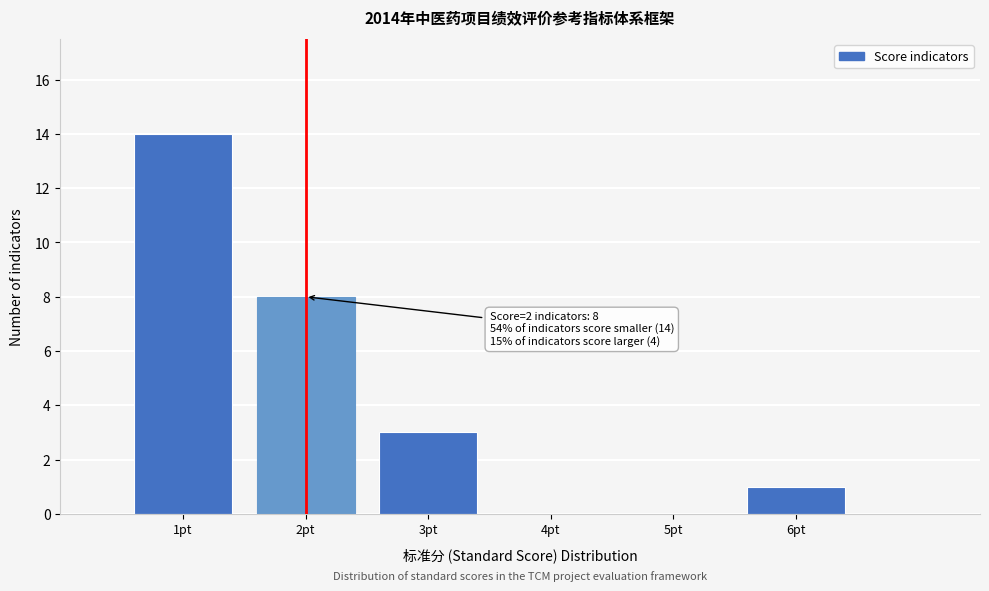

Over which range of the x-axis is the bar tallest?

0.5 to 1.5